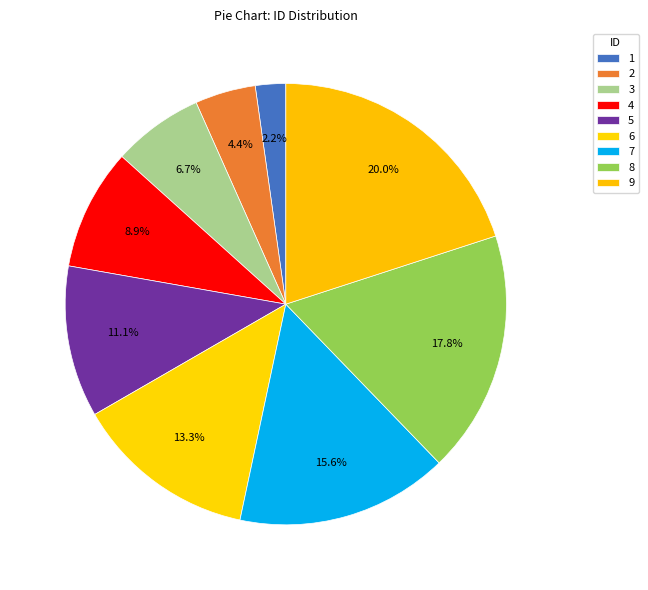

To the nearest percent, what portion does 8 represent?

18%